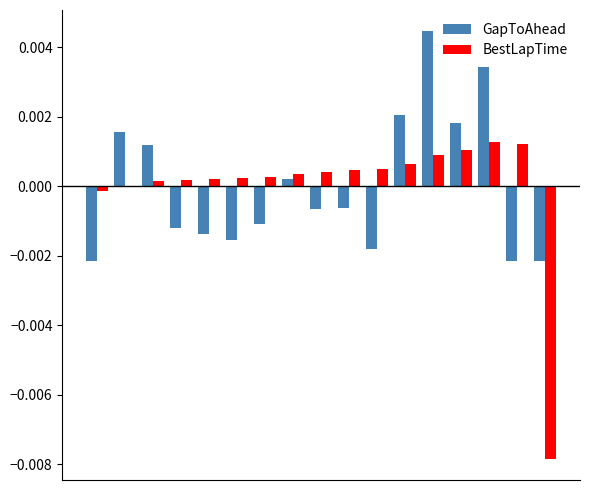

How many values in GapToAhead are above zero?

7